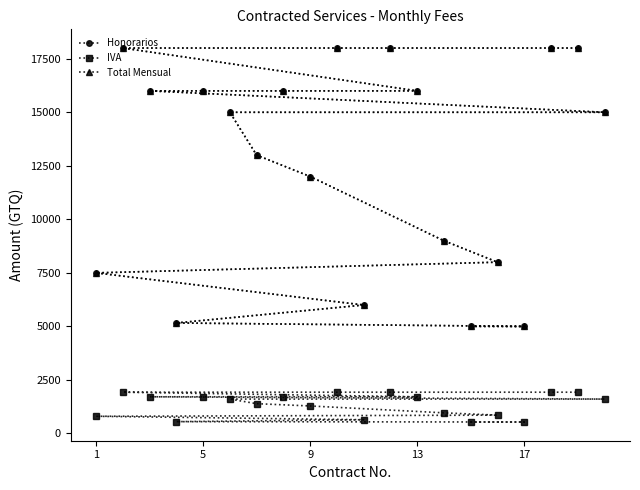

How many values in the IVA series are below 1607?

9